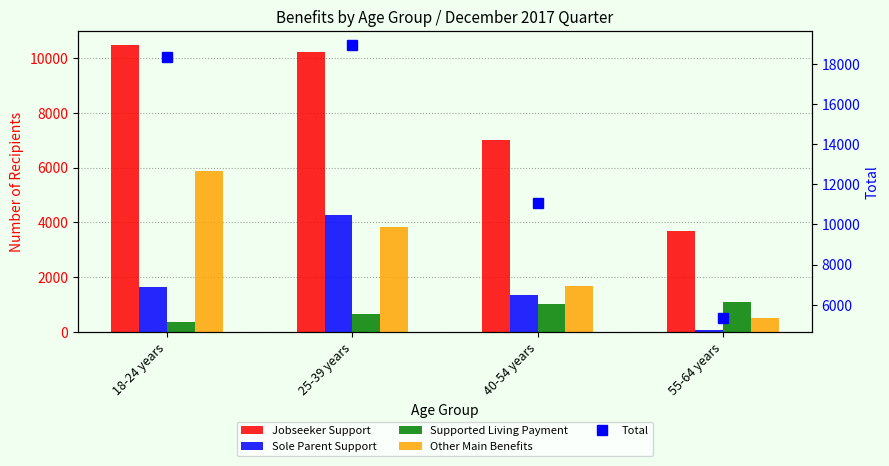

Which category has the lowest value in the Other Main Benefits series?

55-64 years